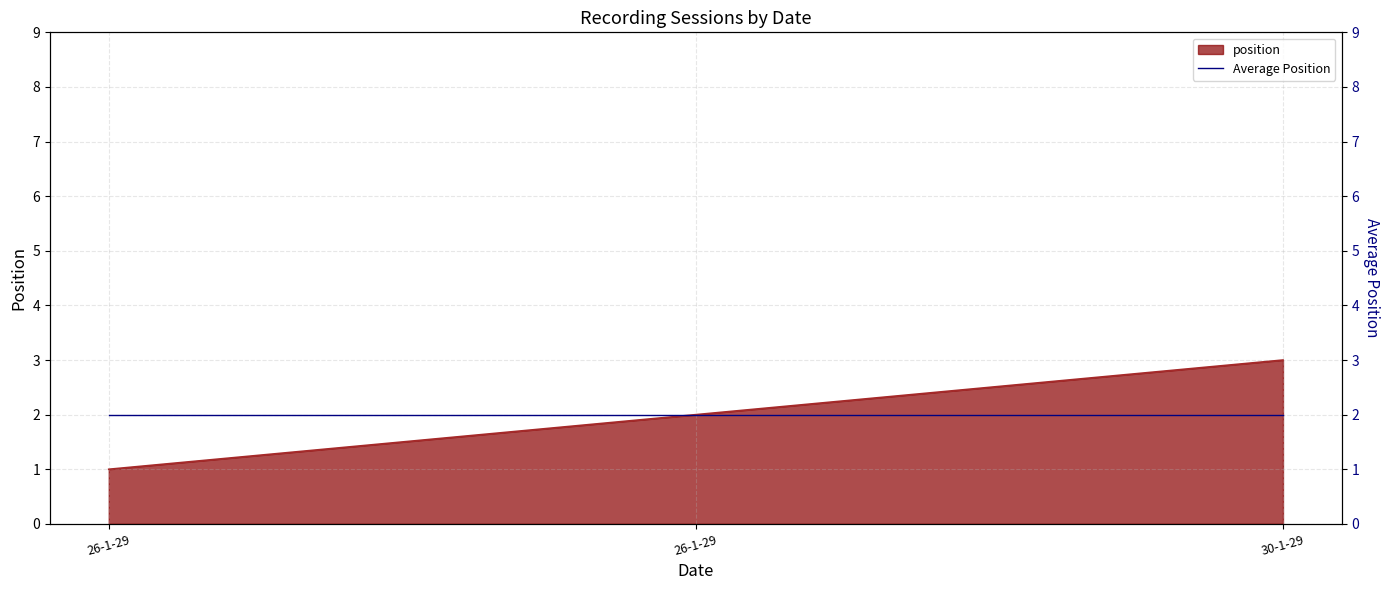

Which has a higher value, 26-1-29 or 26-1-29?

26-1-29